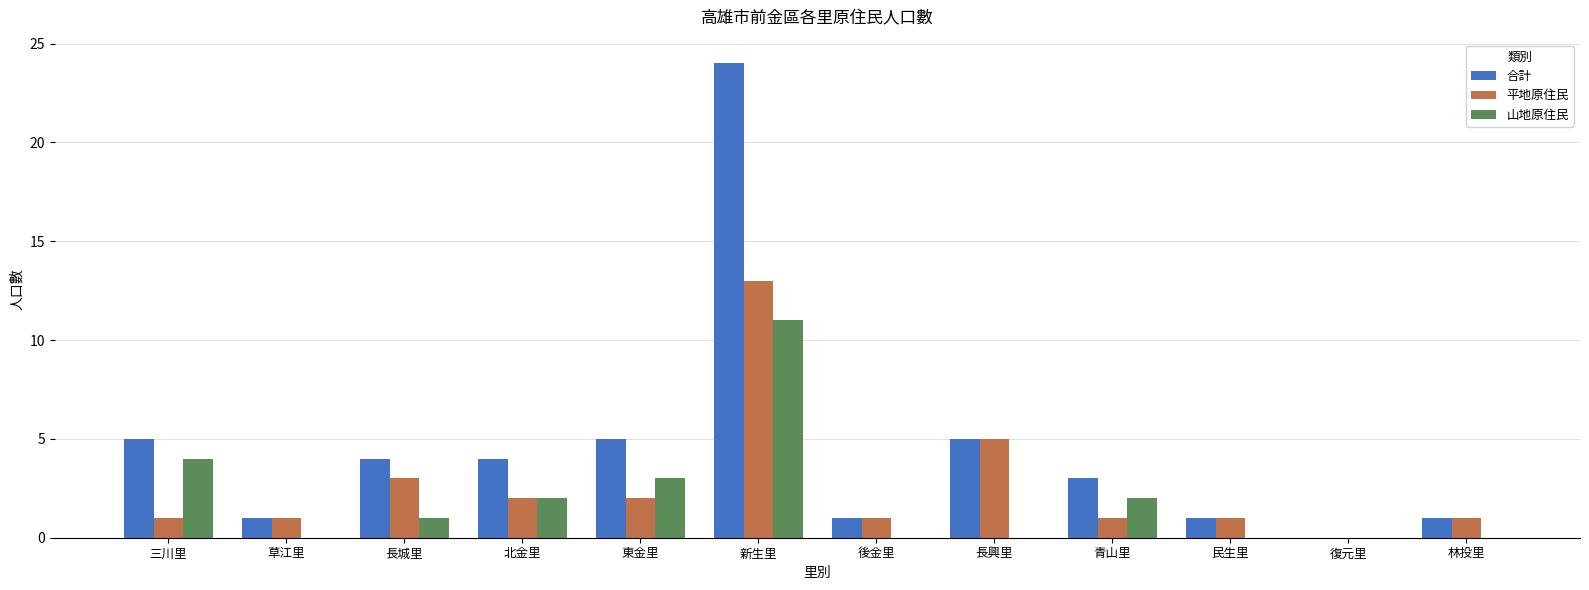

Does the chart contain stacked bars?

No